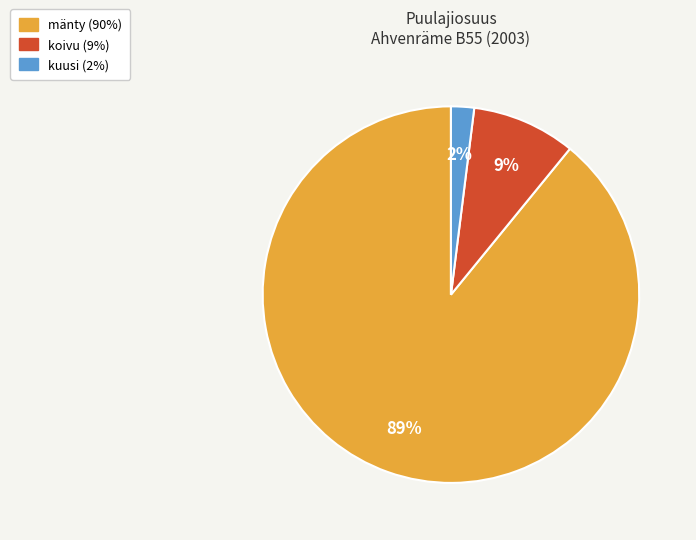

To the nearest percent, what is the difference between the largest and smallest slice percentages?

87%